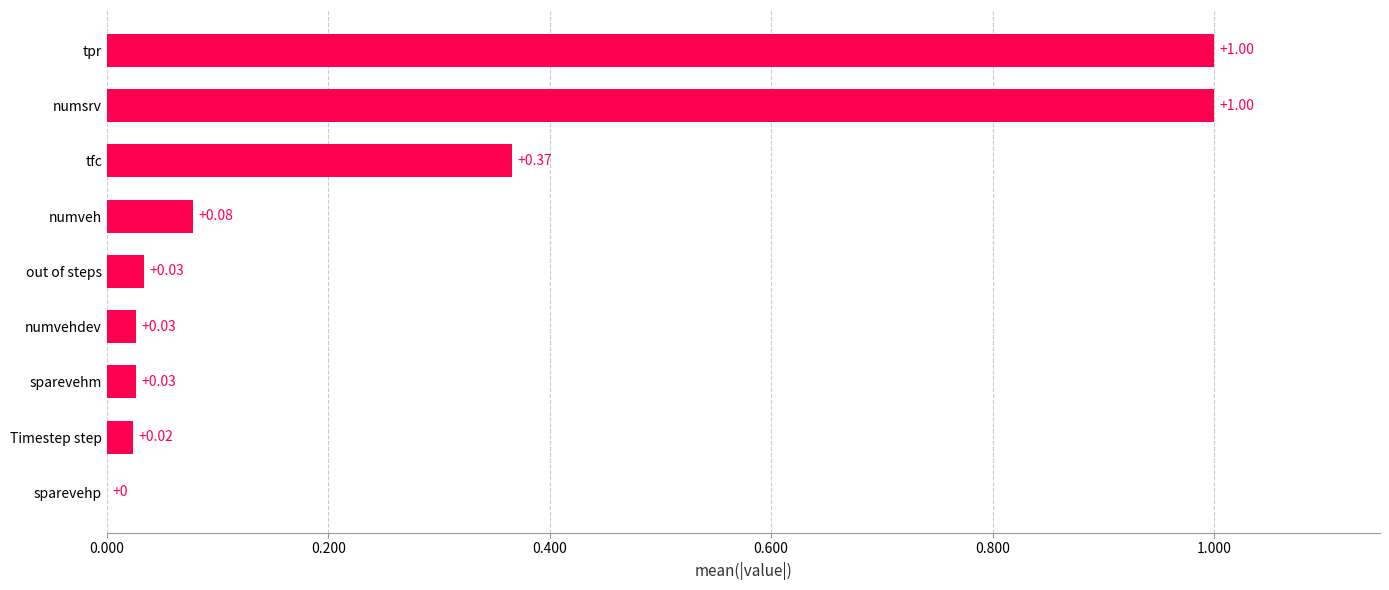

What is the change in value from numvehdev to tfc?

+0.3